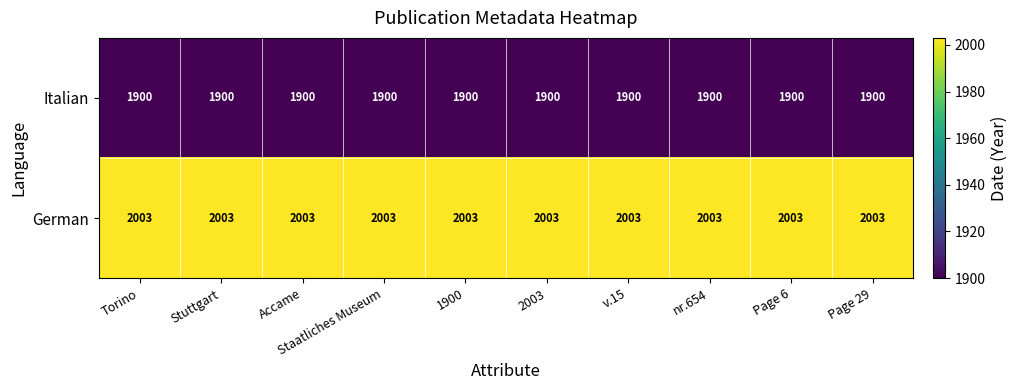

Which series has the largest total across all categories?

German